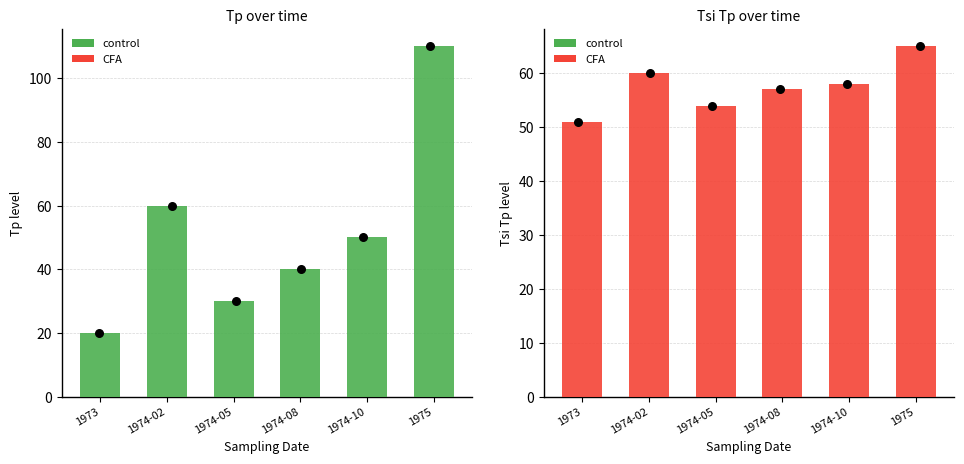

Which series contains the lowest Y value?

Tp